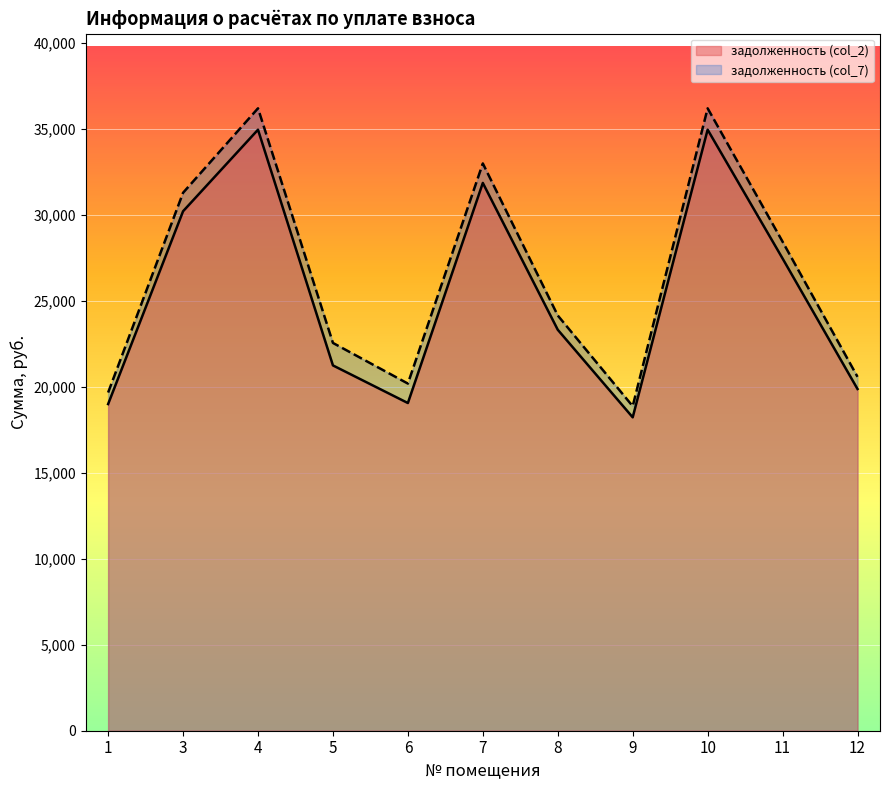

What is the value of the задолженность (col_2) point at the 2nd from the left?

30208.9